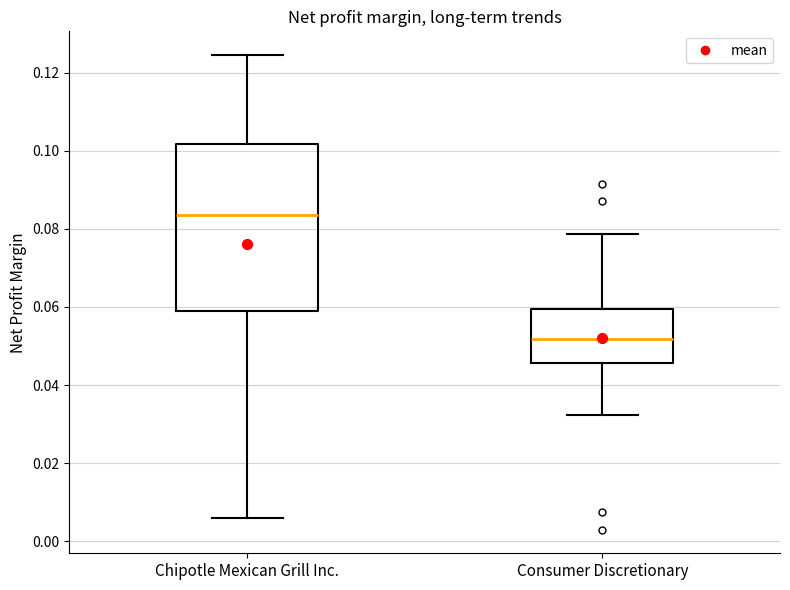

Which box is the tallest, from its lower edge to its upper edge?

Chipotle Mexican Grill Inc.